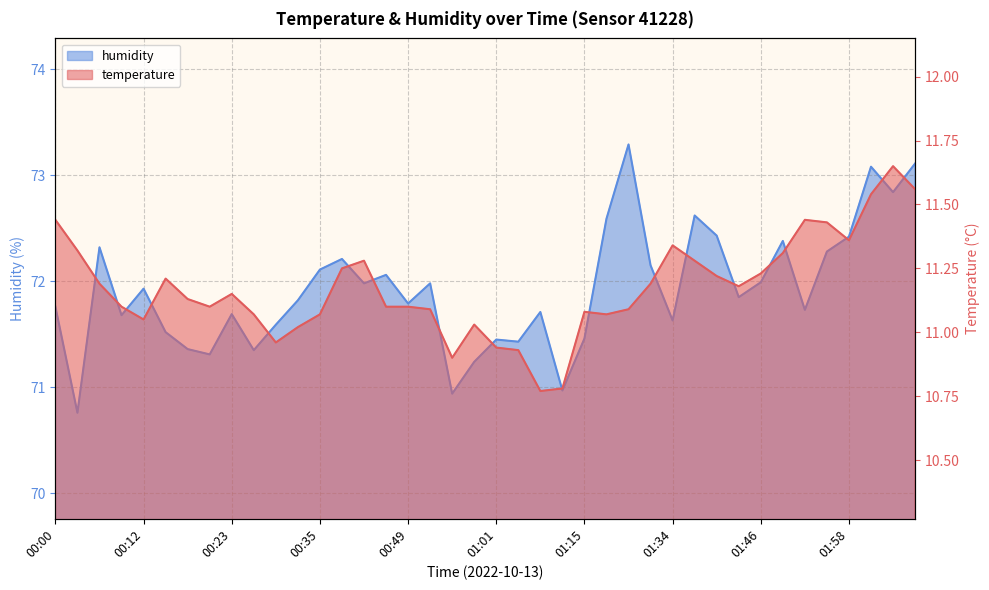

How many data points in temperature are above 11?

34